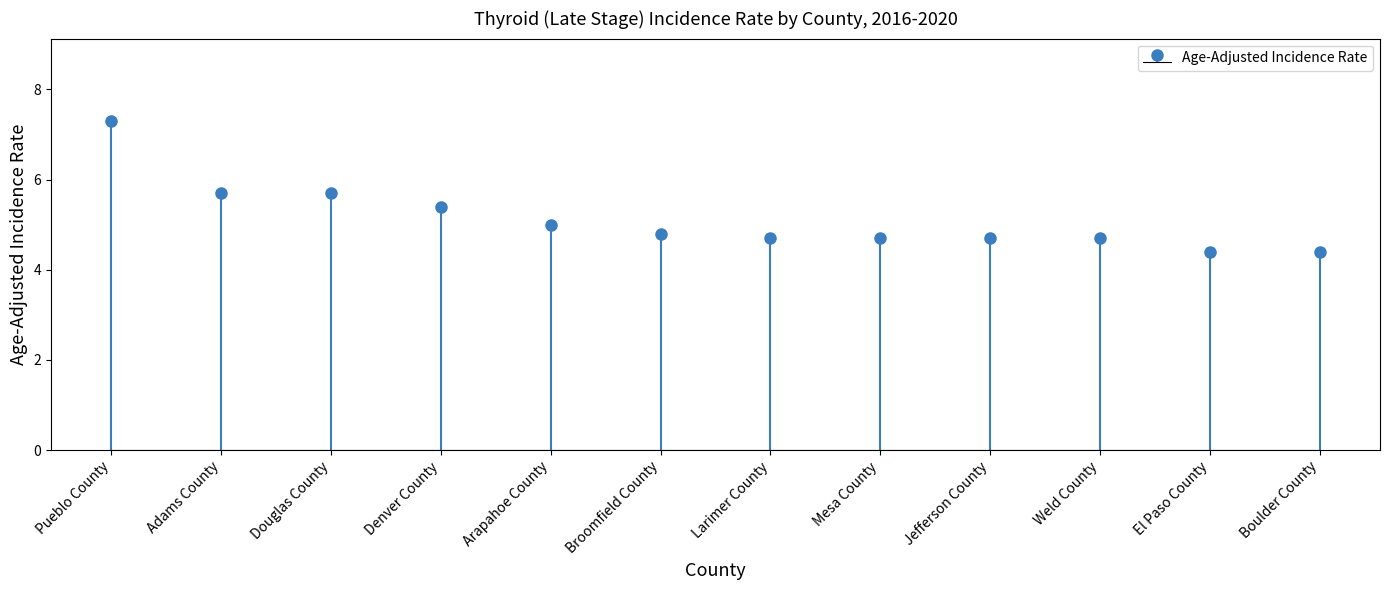

List the labels in order of value, smallest first.

El Paso County, Boulder County, Larimer County, Mesa County, Jefferson County, Weld County, Broomfield County, Arapahoe County, Denver County, Adams County, Douglas County, Pueblo County